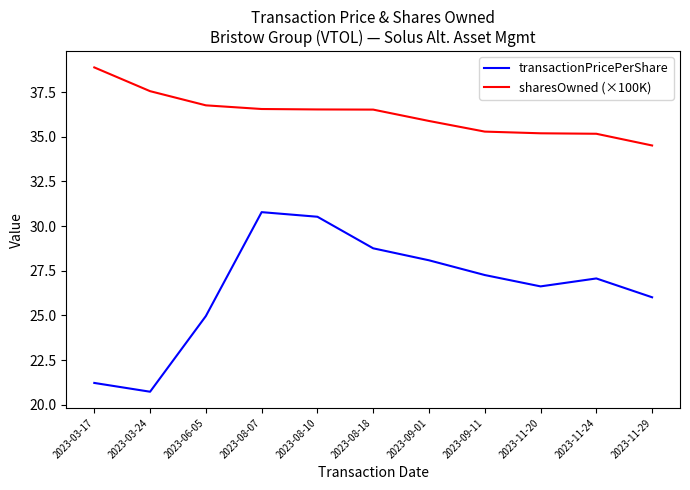

In transactionPricePerShare, how many points are lower than both neighbors (excluding endpoints)?

2